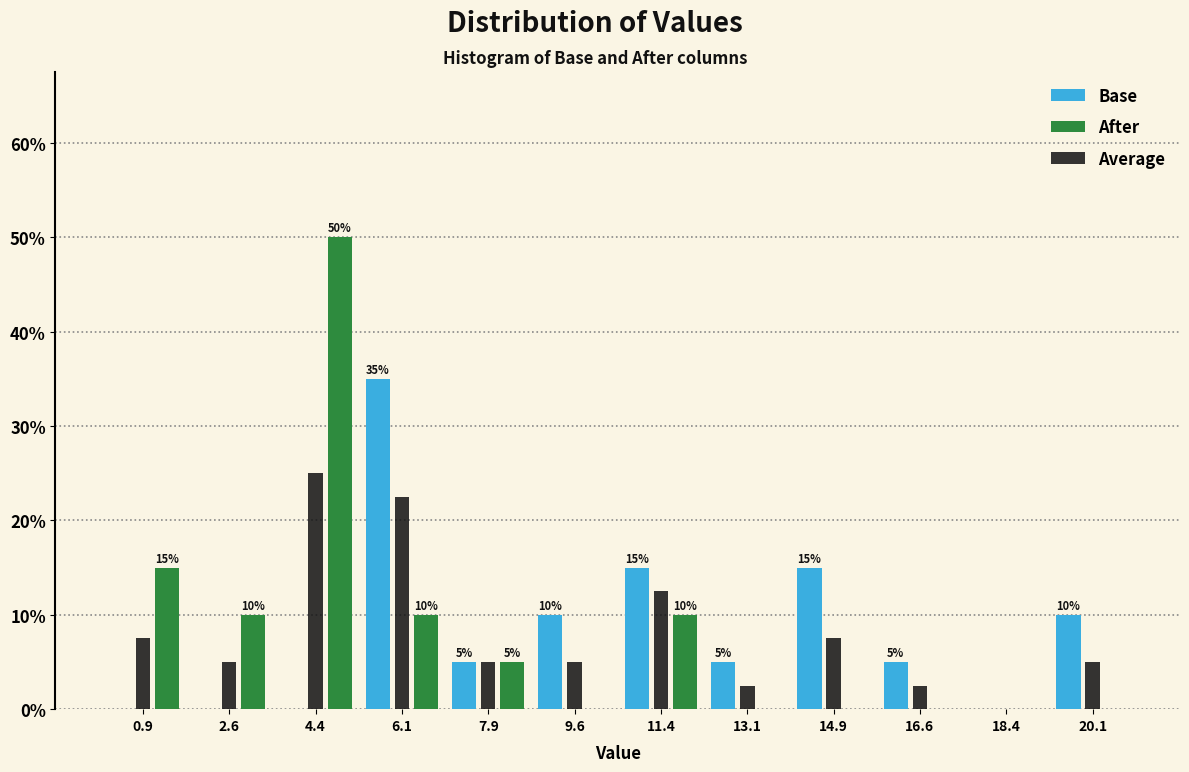

In the After series, which range on the x-axis has the tallest bar?

3.50 to 5.25